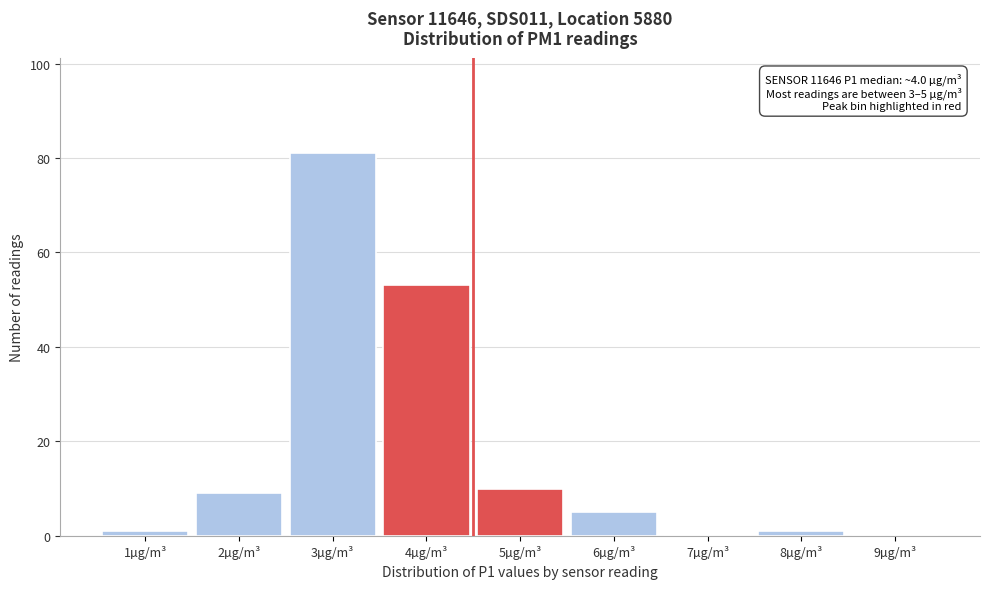

Reading left to right, list all the values displayed in this chart.

1µg/m³=1	2µg/m³=9	3µg/m³=81	4µg/m³=53	5µg/m³=10	6µg/m³=5	7µg/m³=0	8µg/m³=1	9µg/m³=0